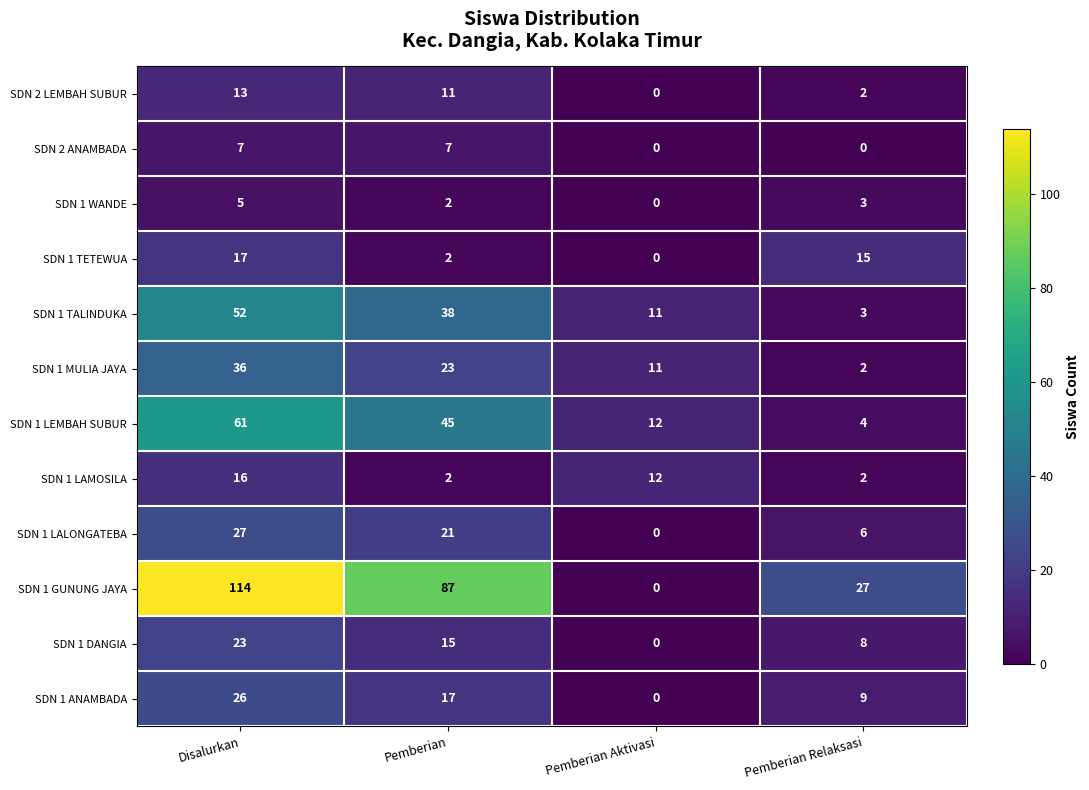

Between Pemberian Aktivasi and Pemberian Relaksasi, which series saw the biggest shift?

SDN 1 GUNUNG JAYA